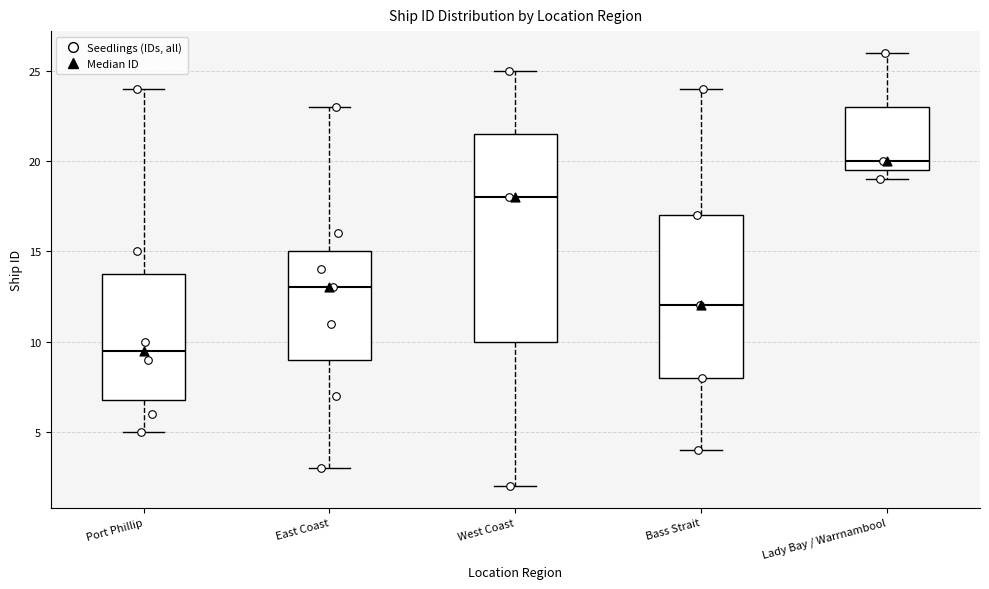

Comparing the boxes themselves (not the whiskers), which one is the tallest?

West Coast